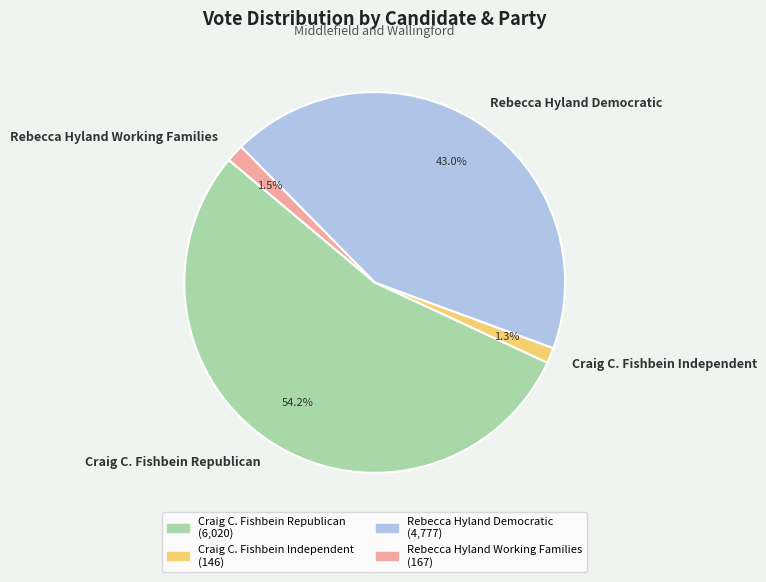

What is the largest slice in the pie chart?

Craig C. Fishbein Republican